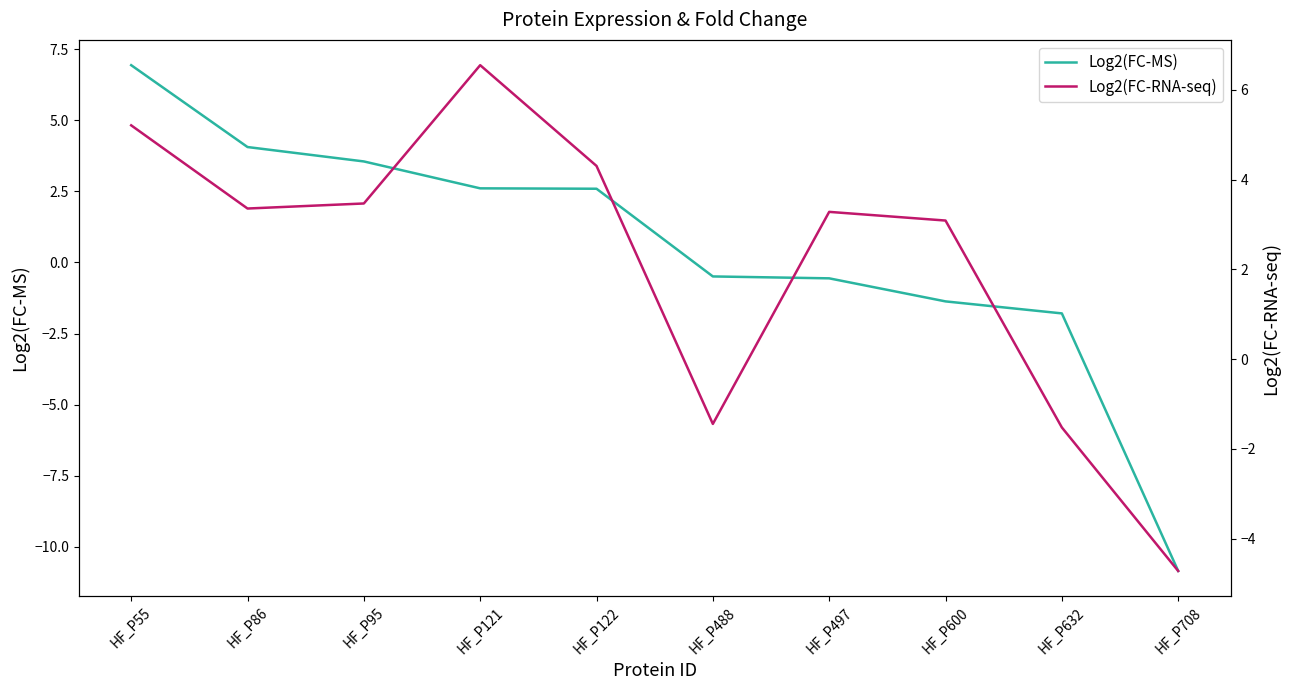

The value of Log2(FC-RNA-seq) at HF_P122 is 5.8. True or false?

False